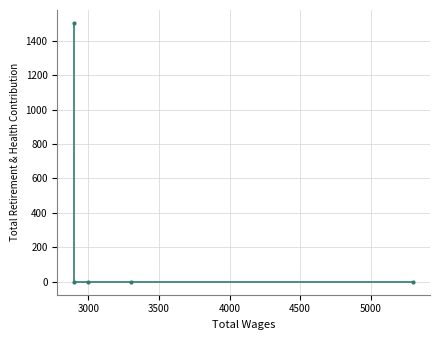

Which has a higher value, 4500 or 3000?

4500